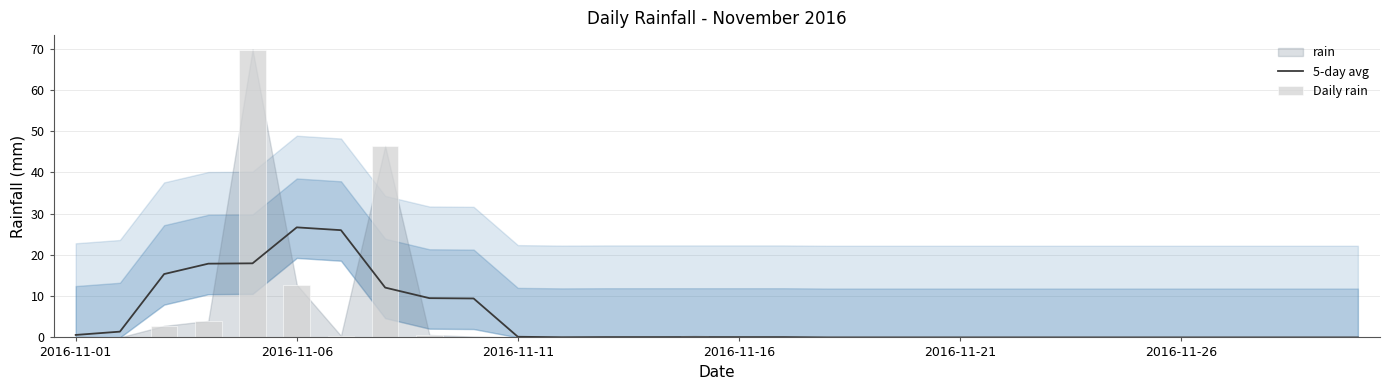

Rank the series by their average value, from highest to lowest.

Daily rain, 5-day avg